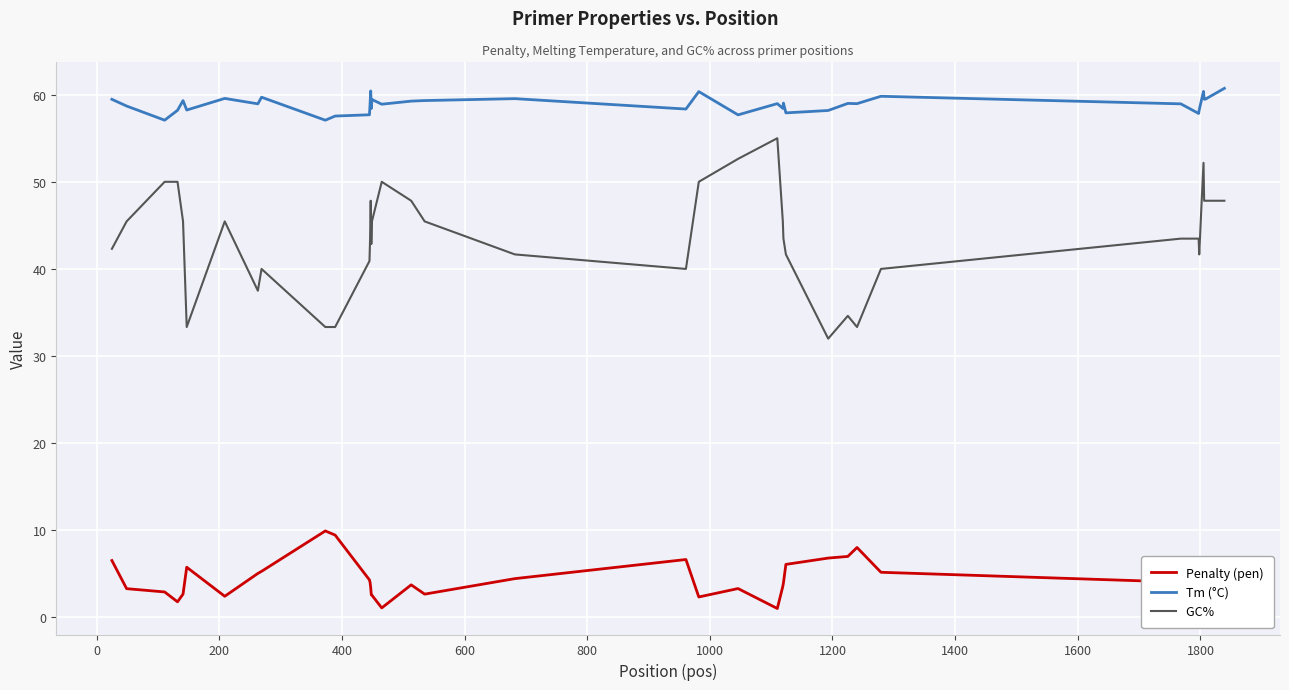

What is the maximum value shown in the chart?

60.7